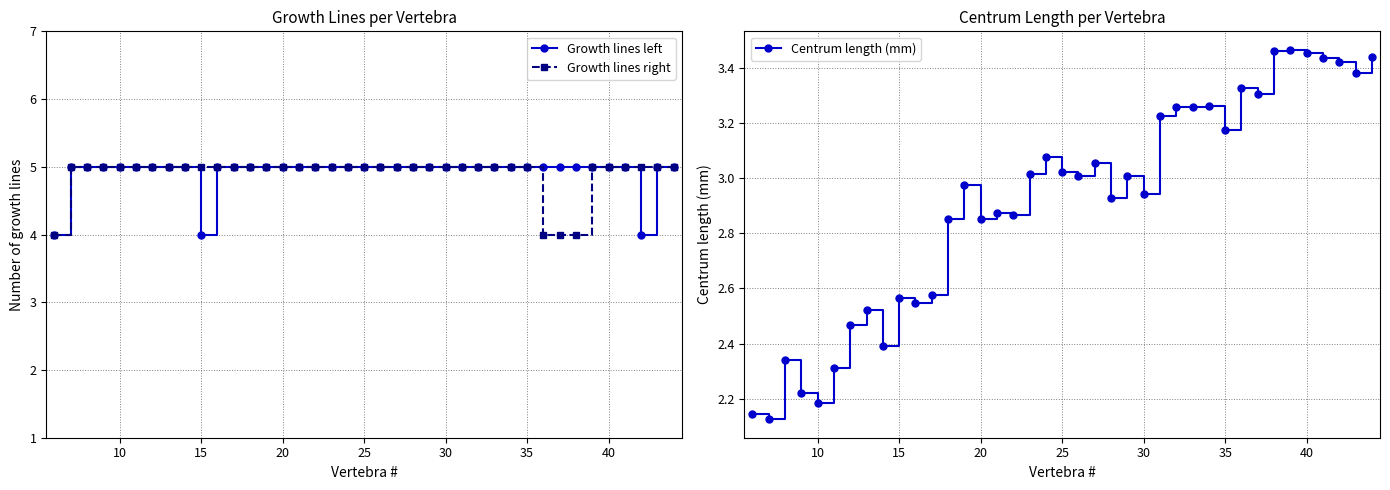

True or false: Growth lines right and Centrum length (mm) cross at least once.

False